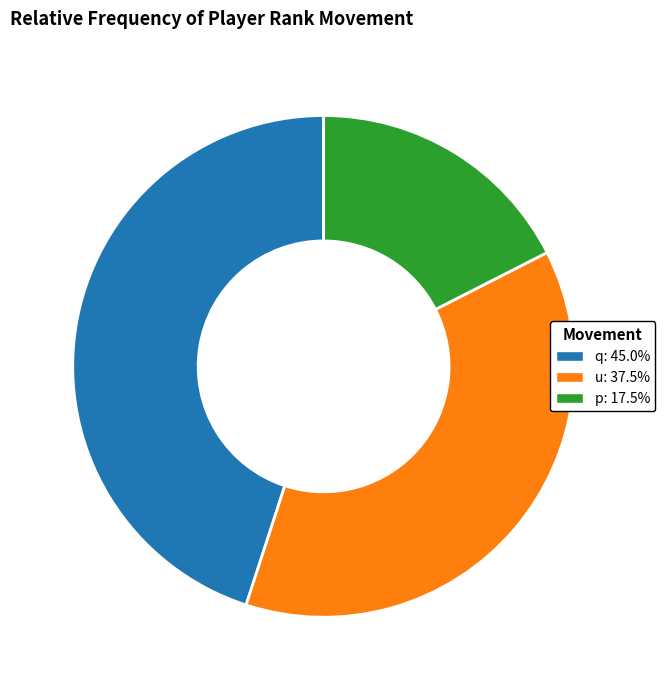

What is the largest slice in the pie chart?

q